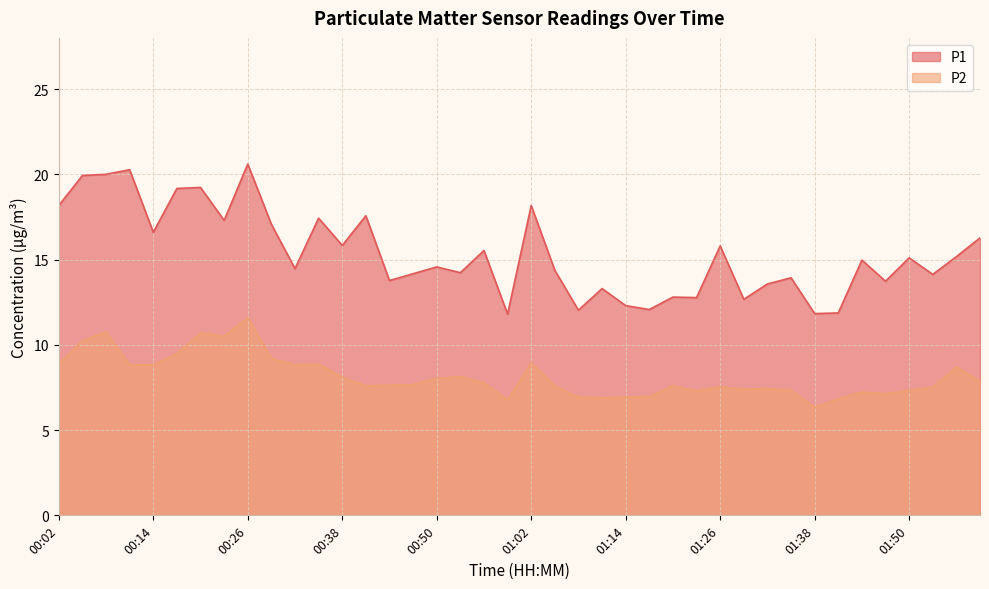

What is the difference between the P1 values at 01:11 and 00:38?

2.5